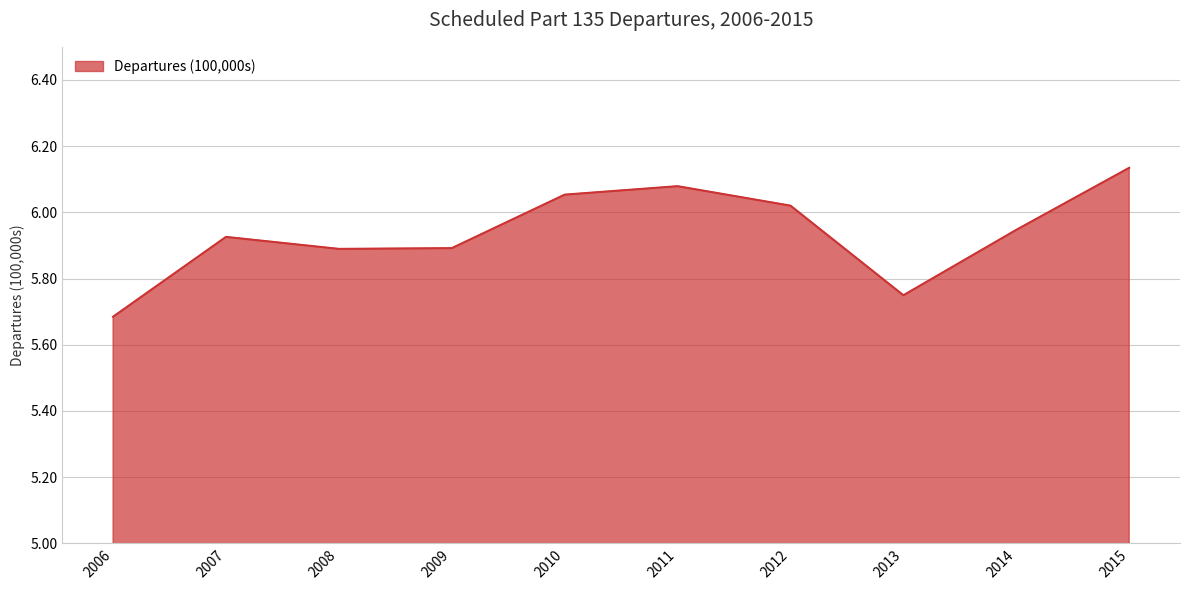

Which label corresponds to the smallest value in the chart?

2006